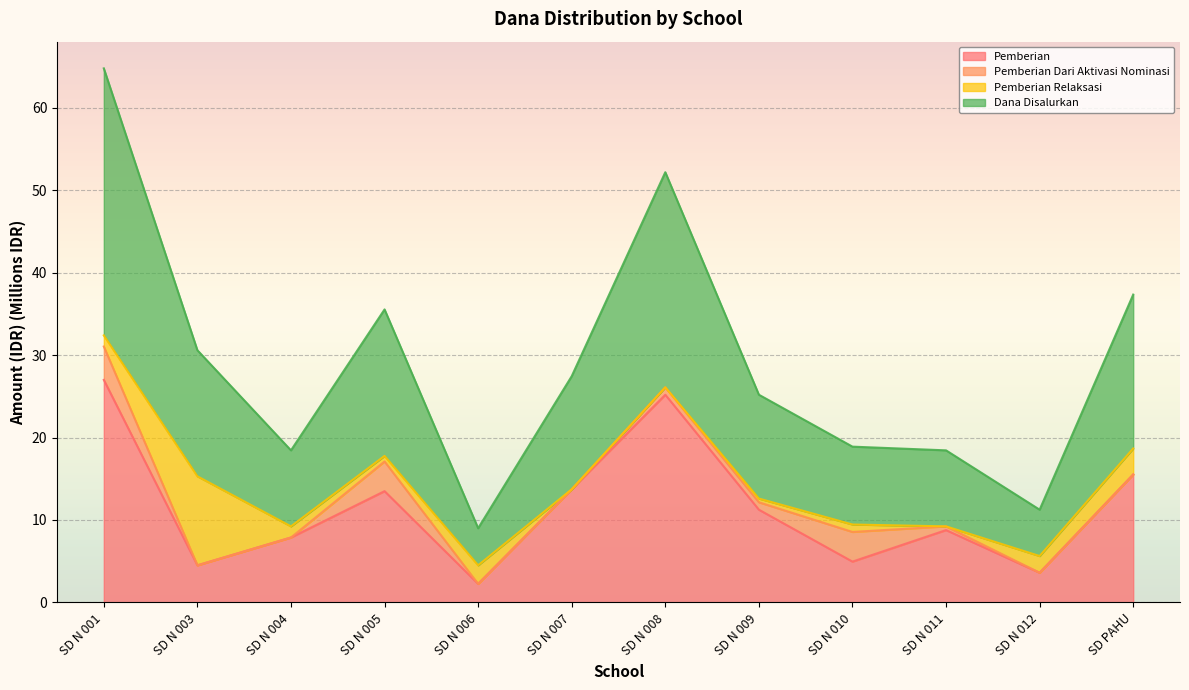

Which series changed the most between SD N 004 and SD N 010?

Pemberian